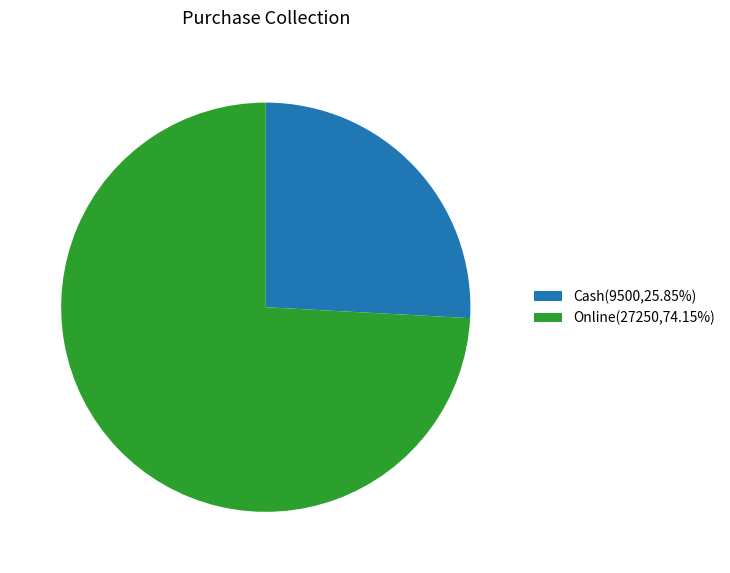

Does any single category account for the majority?

Yes